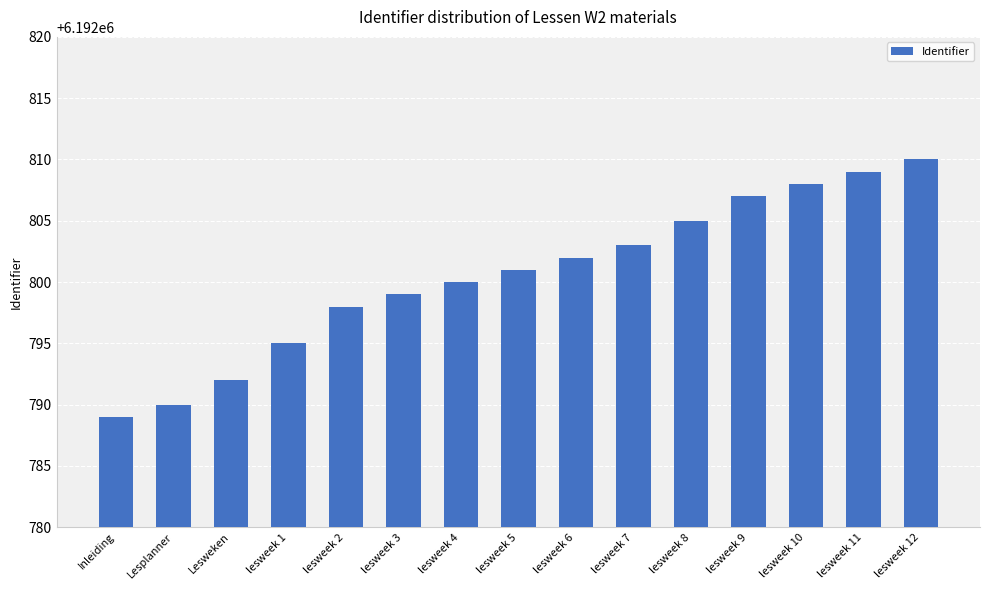

The value at lesweek 5 is 6192801. True or false?

True